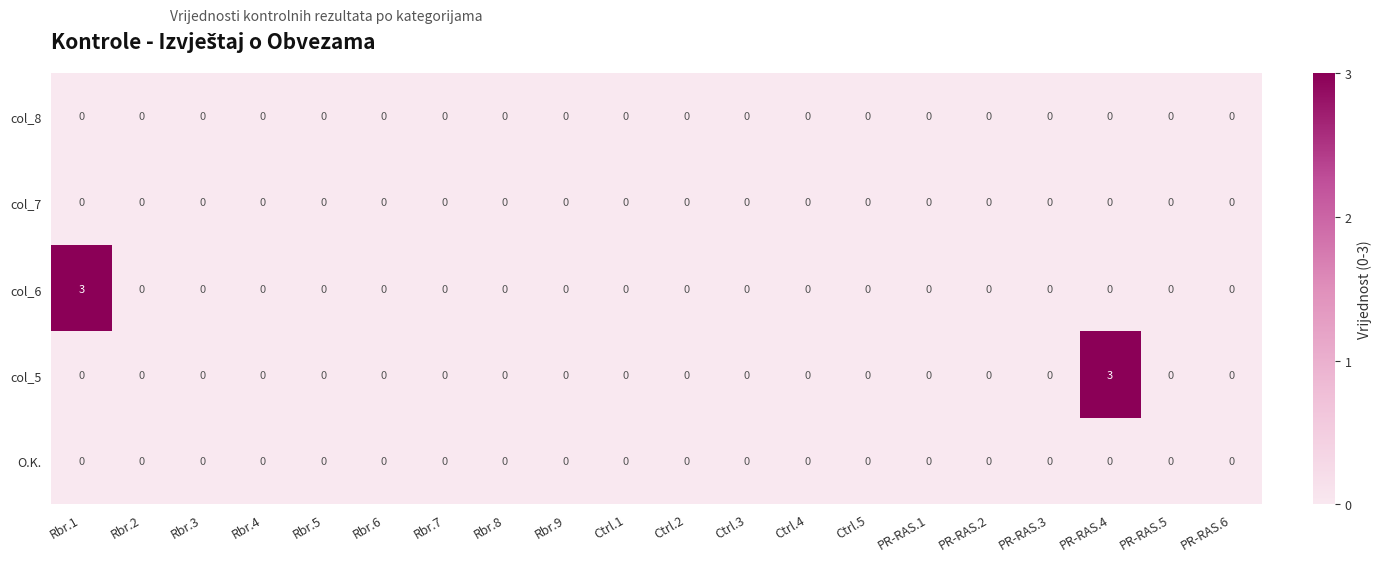

The O.K. series shows 0 at Rbr.9. True or false?

True